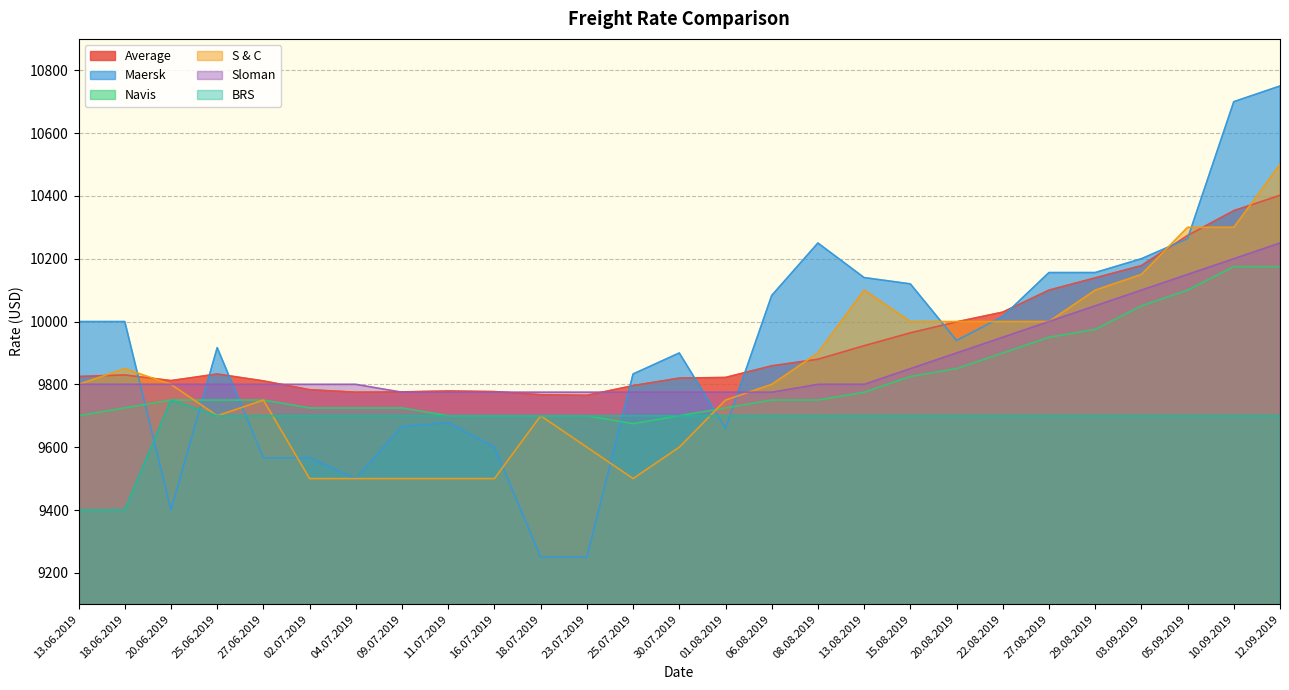

Where does the S & C series first go above 9800?

18.06.2019